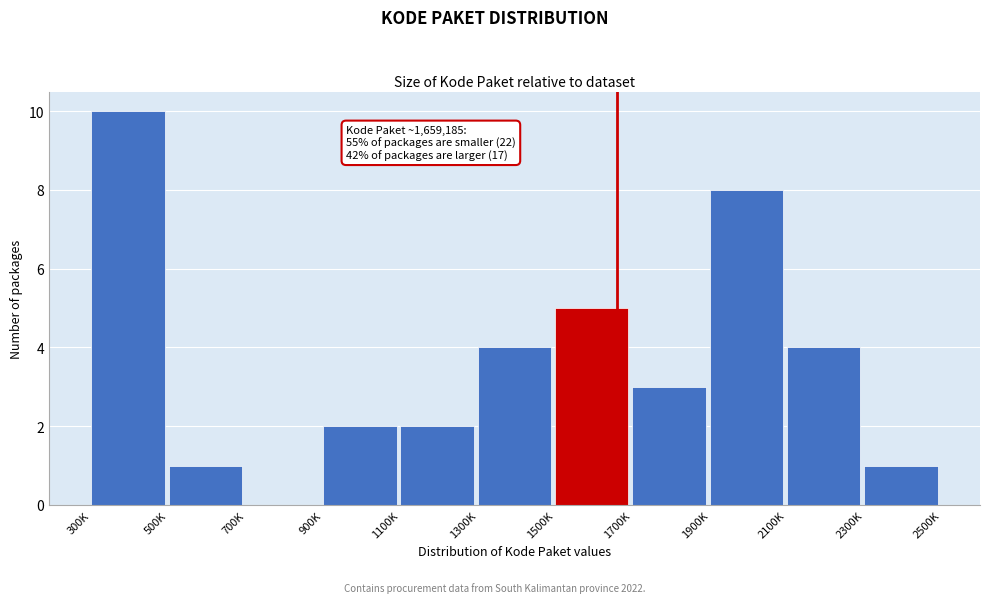

Reading left to right, transcribe all the data shown in this chart.

300K=10	500K=1	700K=0	900K=2	1100K=2	1300K=4	1500K=5	1700K=3	1900K=8	2100K=4	2300K=1